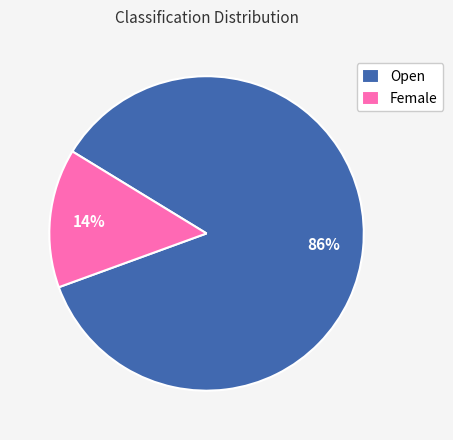

What is the largest slice in the pie chart?

Open